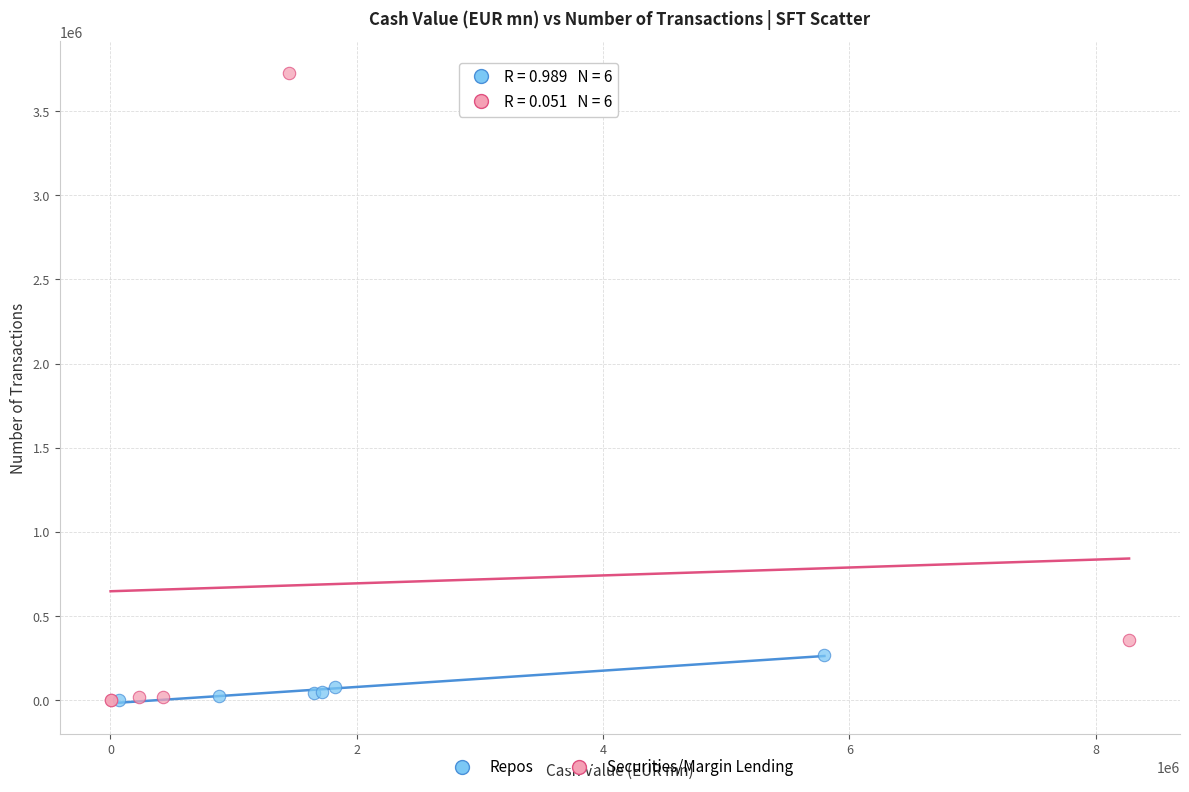

Which series reaches the maximum Y coordinate?

Securities/Margin Lending